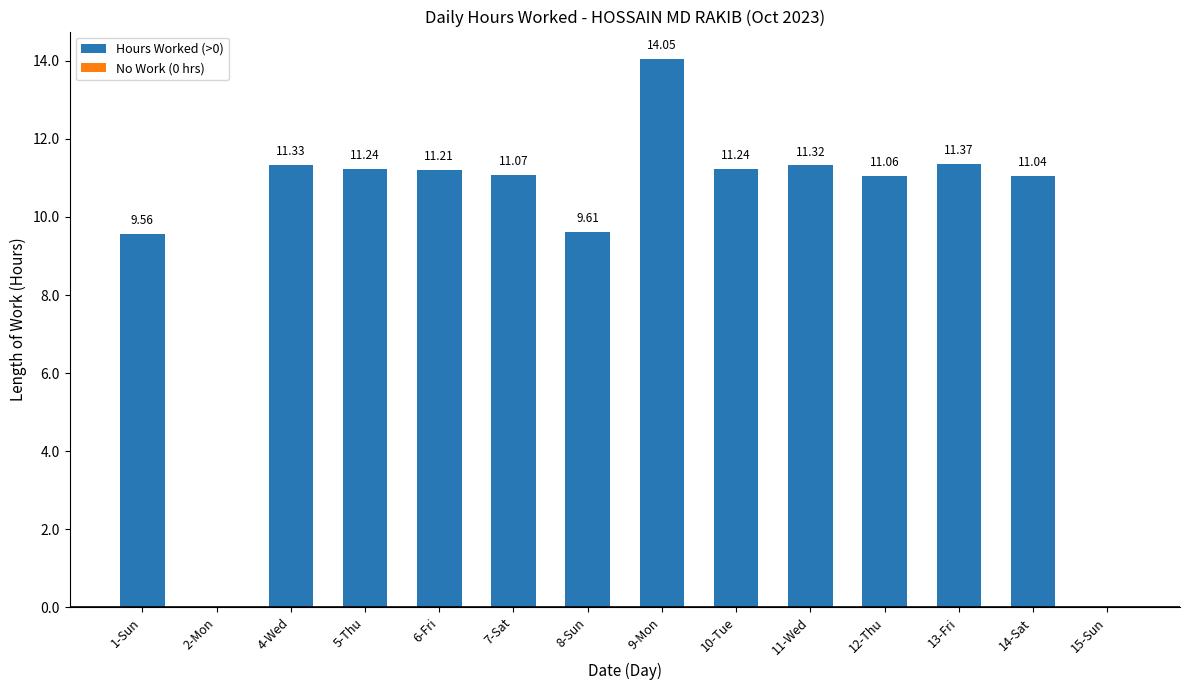

The chart shows a value of 11.1 at 12-Thu. True or false?

True